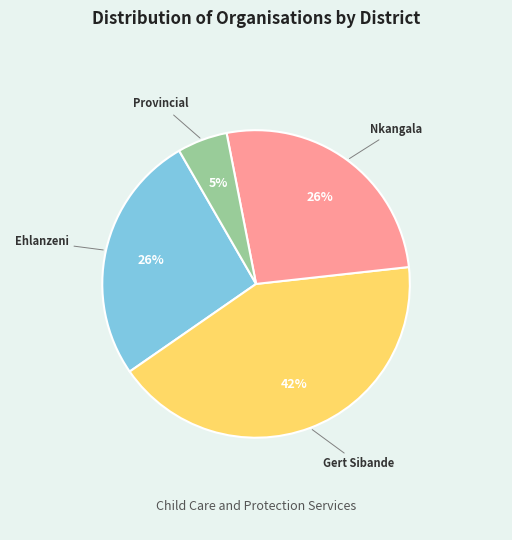

Which has a higher value, Provincial or Nkangala?

Nkangala